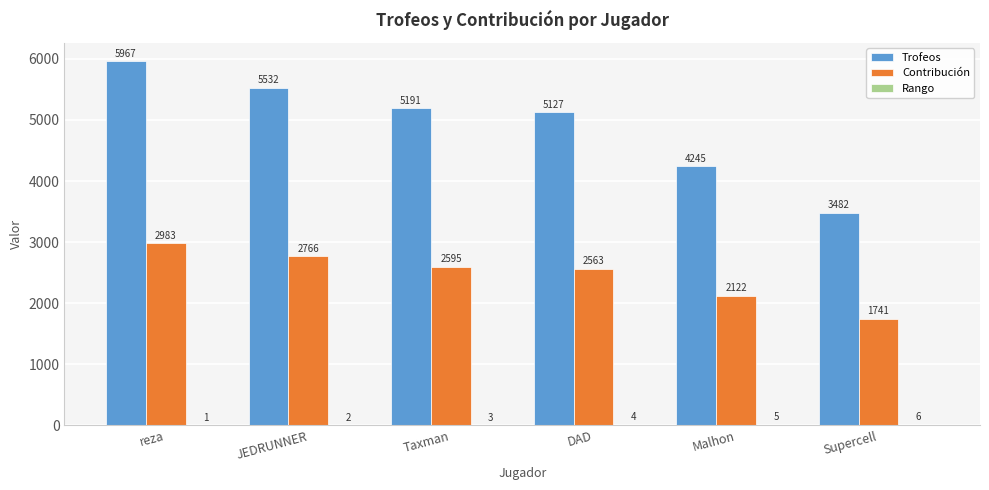

What is the difference between the Trofeos values at reza and Supercell?

2485